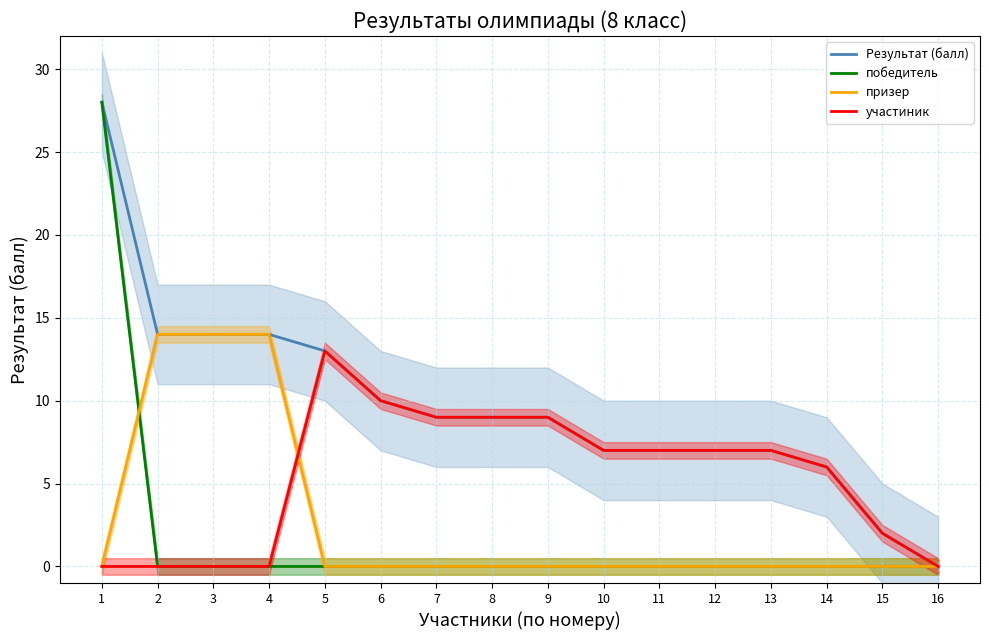

How many values in the участиник series are below 7?

7